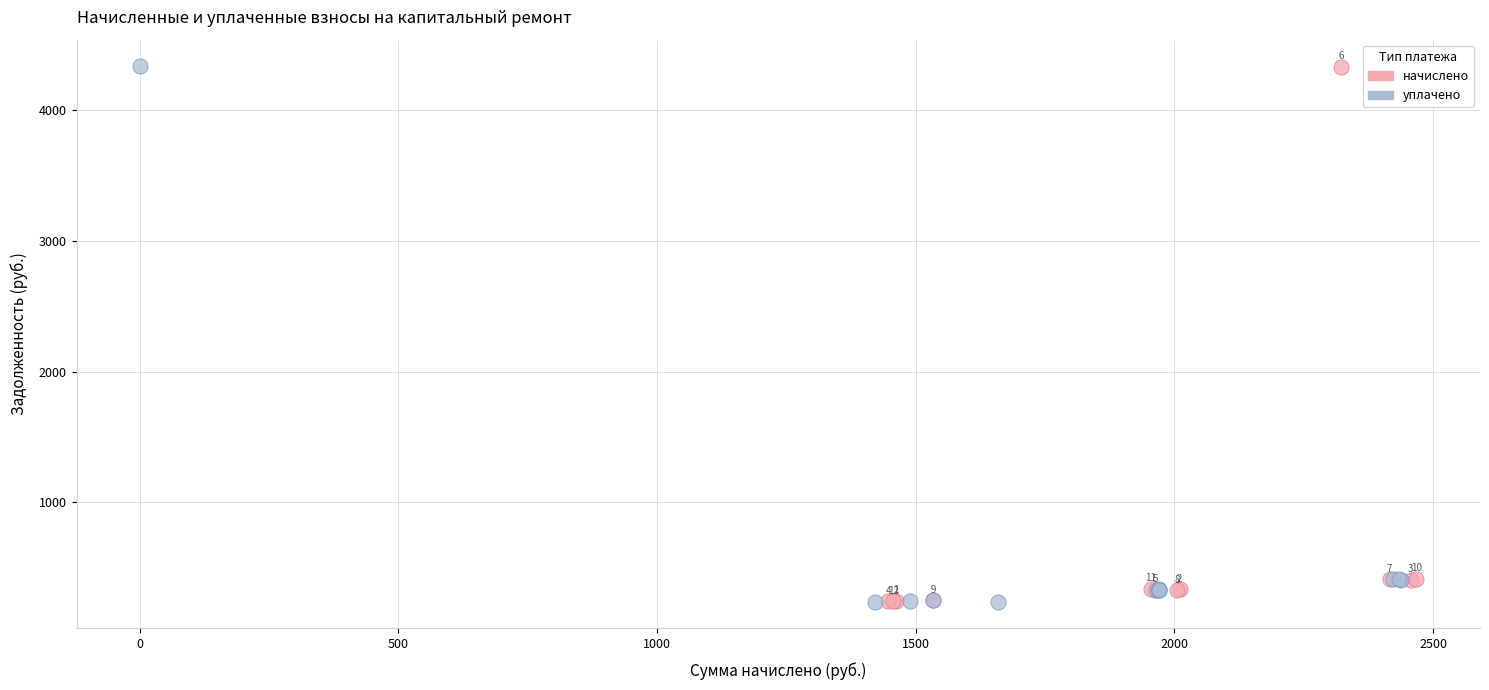

Which series reaches the minimum Y coordinate?

уплачено